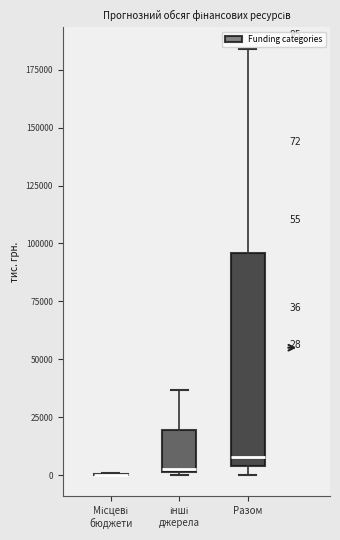

Which box is the tallest, from its lower edge to its upper edge?

Разом